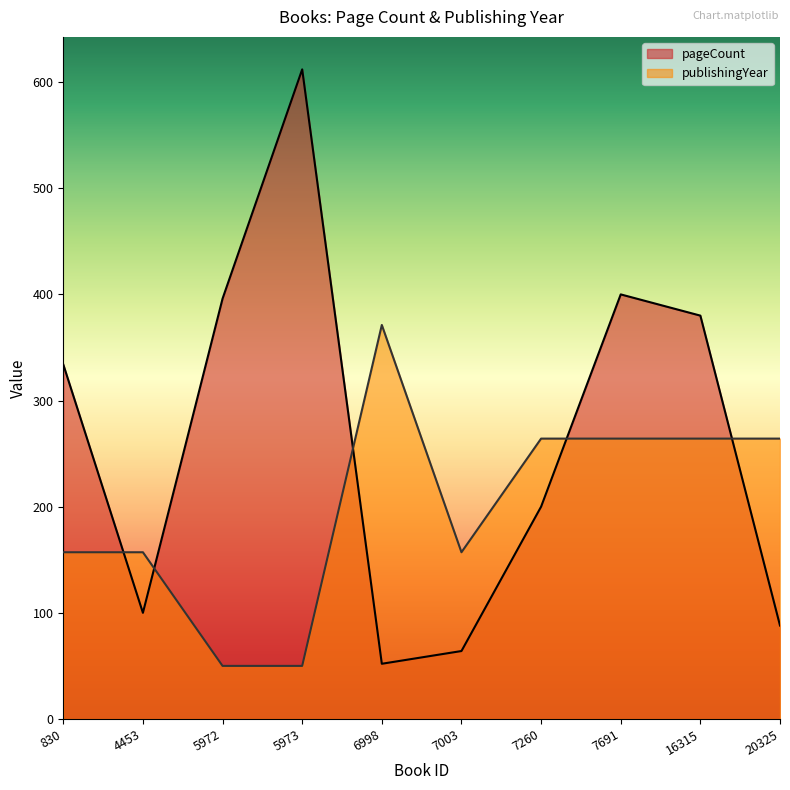

What is the spread (max minus min) of values at 5973?

562.0